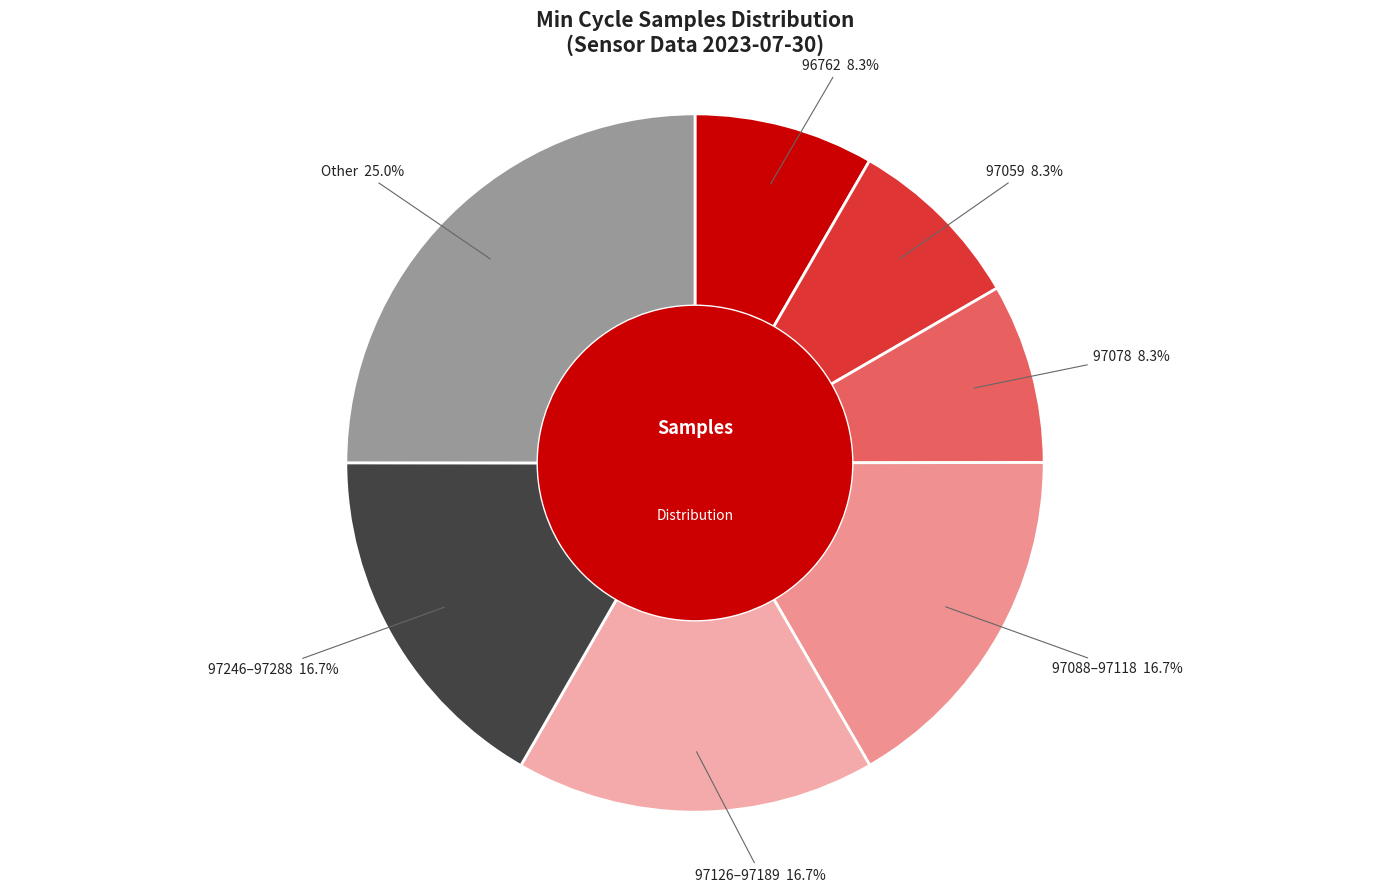

What is the smallest slice in the pie chart?

97059